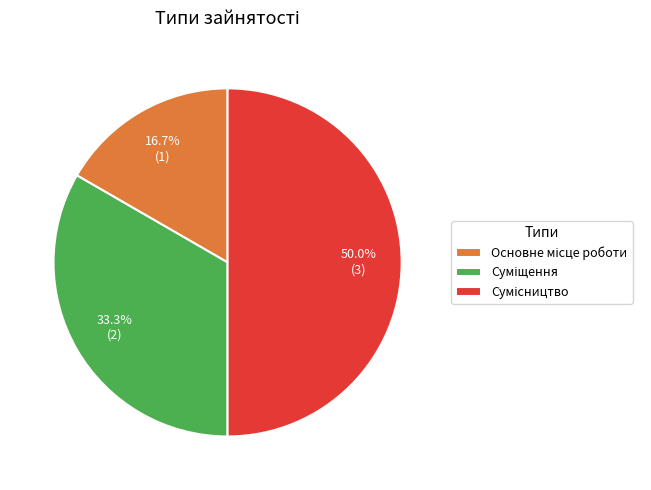

To the nearest percent, what percentage of the pie is Основне місце роботи?

17%